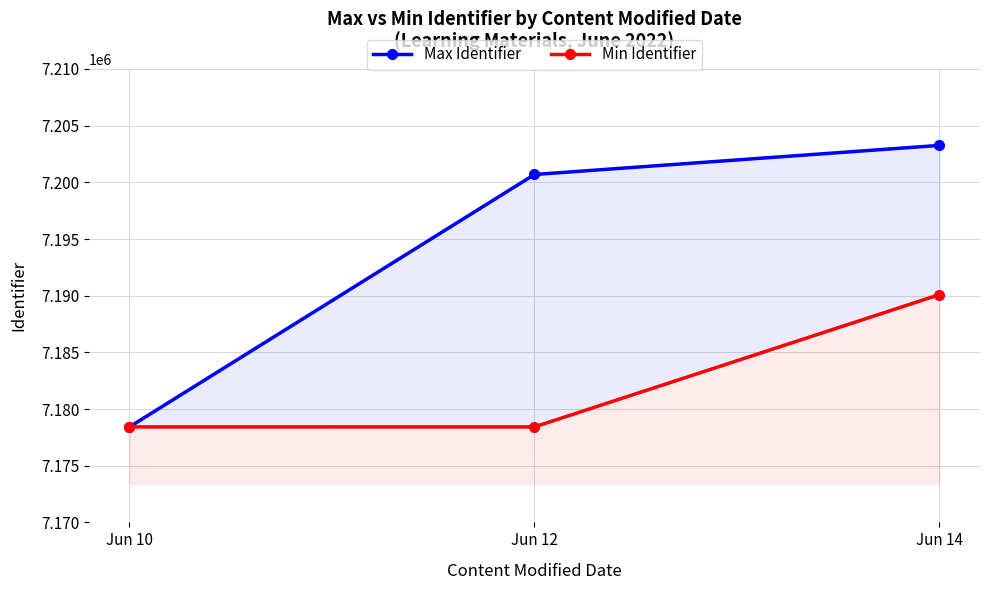

Rank the categories by Max Identifier value from lowest to highest.

Jun 10, Jun 12, Jun 14